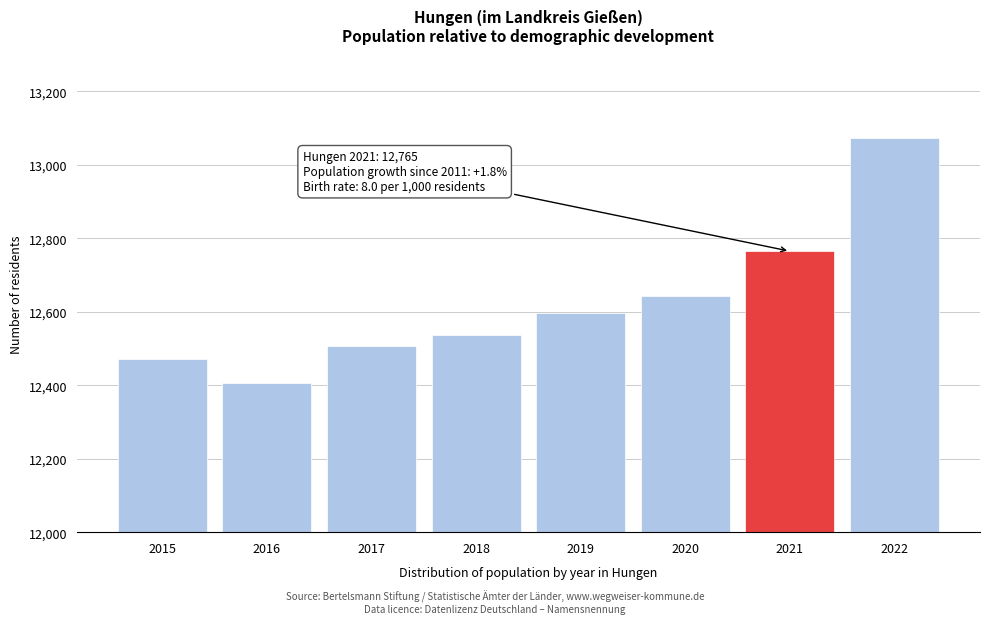

Reading left to right, what are all the values shown in this chart?

2015=12471	2016=12407	2017=12506	2018=12538	2019=12596	2020=12642	2021=12765	2022=13073